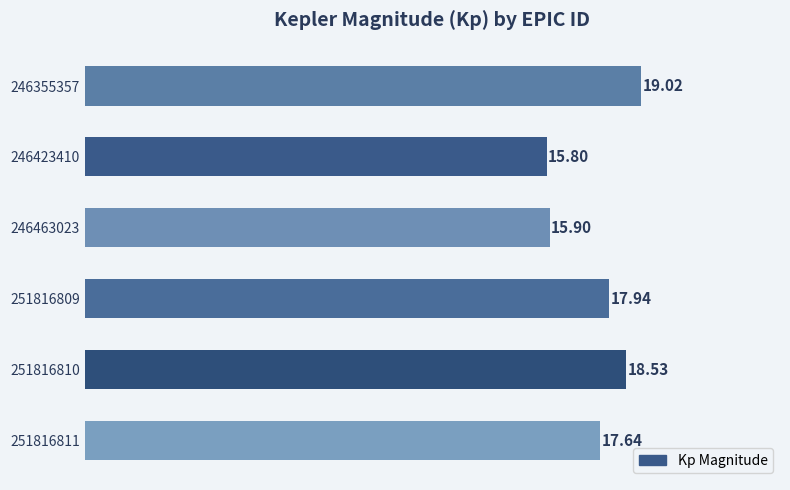

Which has a higher value, 246463023 or 251816809?

251816809